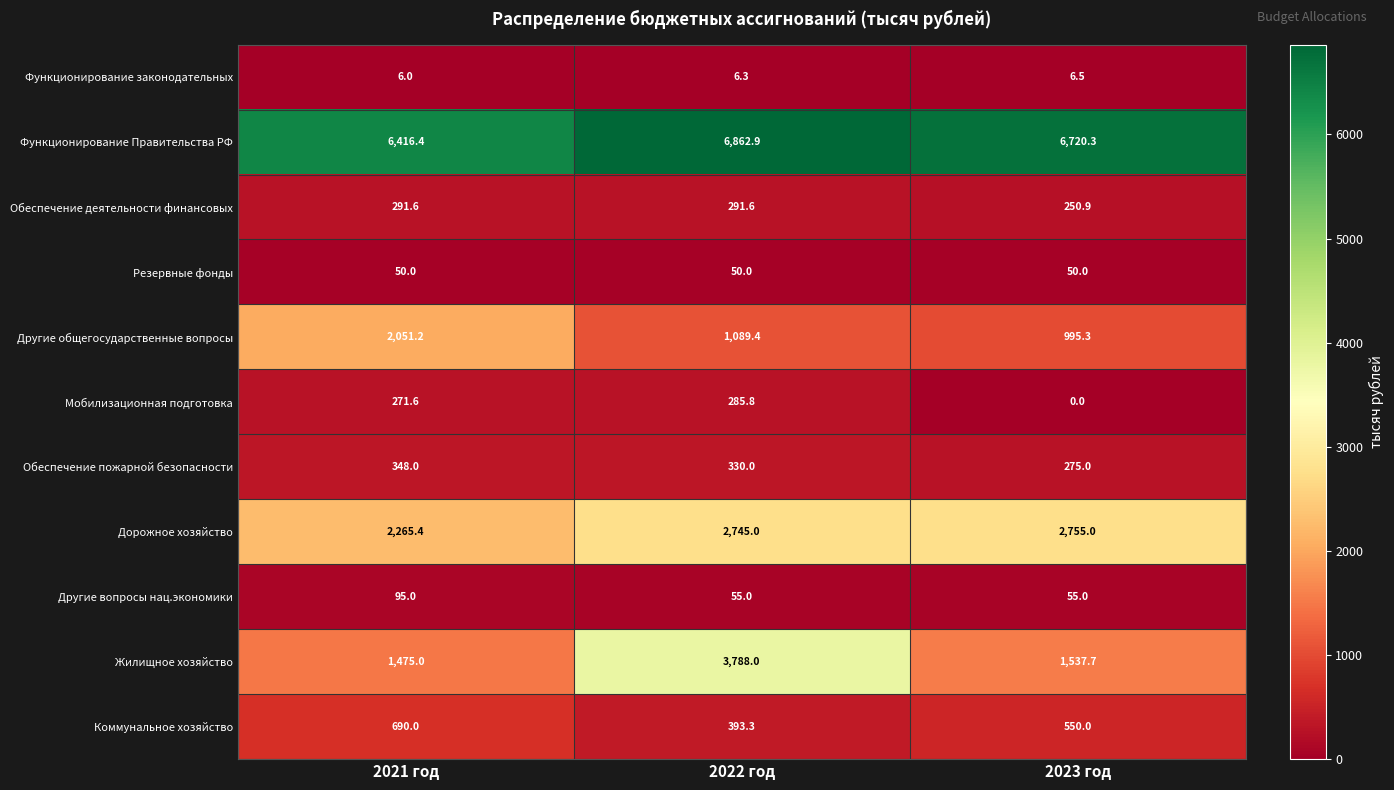

How many values in the Обеспечение пожарной безопасности series are below 330?

1